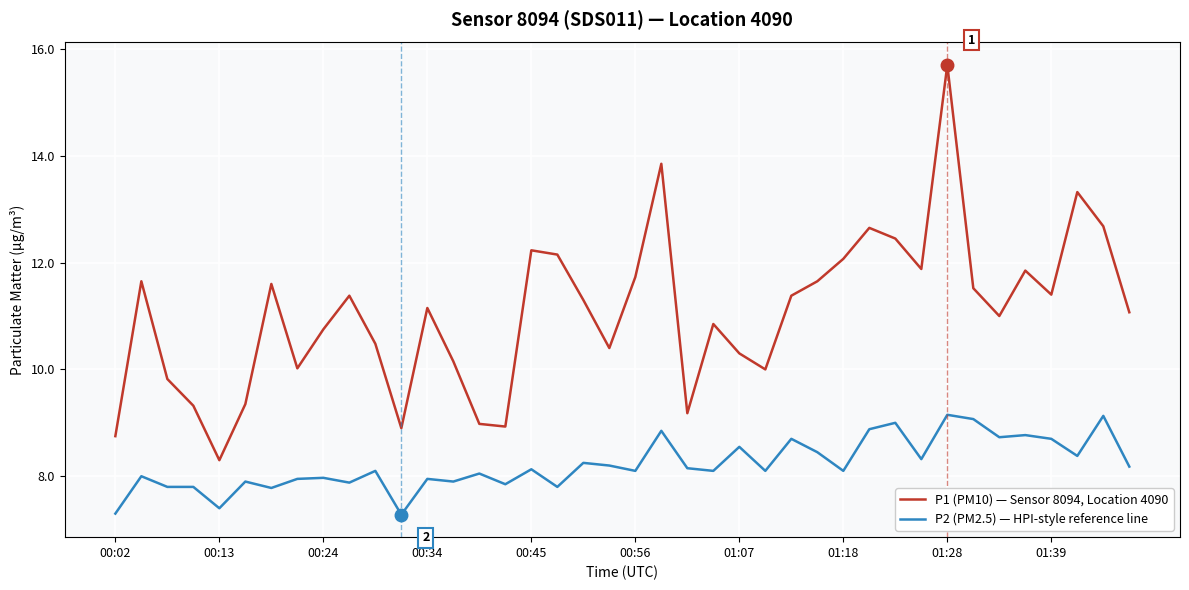

What is the lowest value of the P1 (PM10) — Sensor 8094, Location 4090 series?

8.3